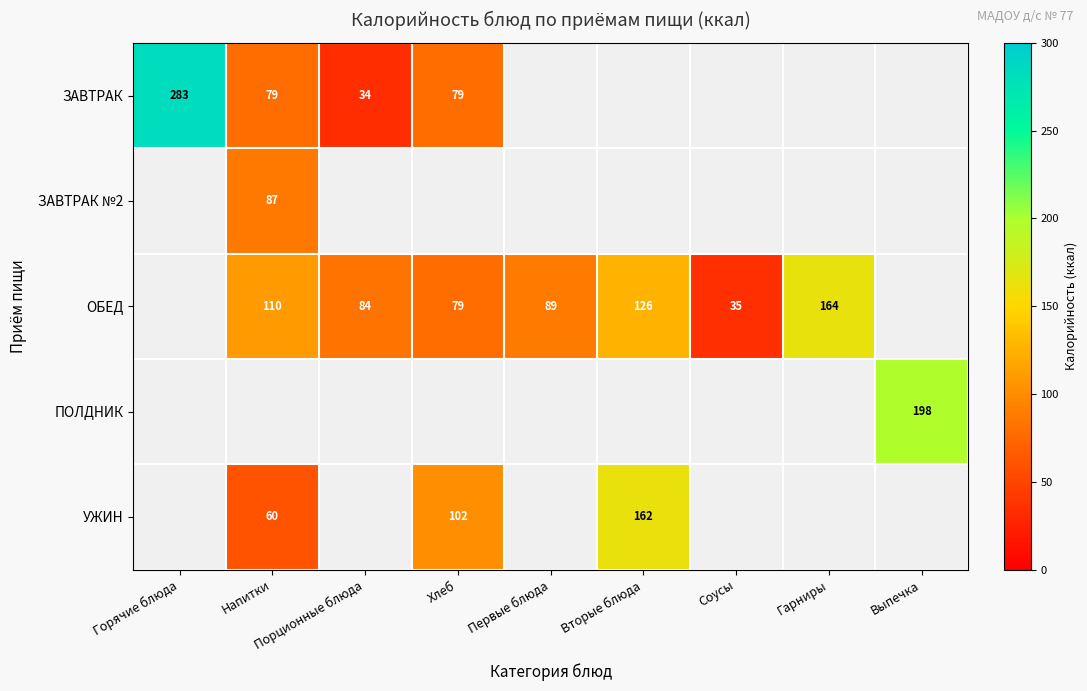

The value of УЖИН at Вторые блюда is 162. True or false?

True